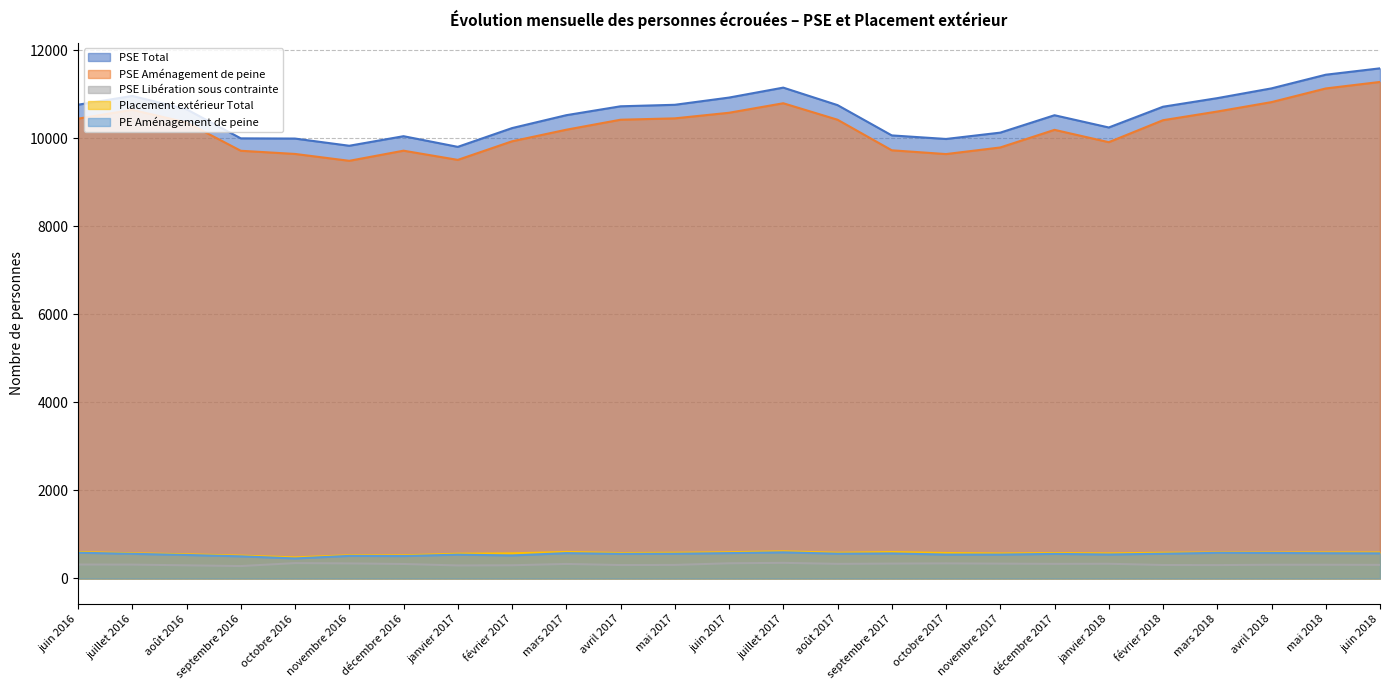

At how many categories does at least one series exceed 7819?

25